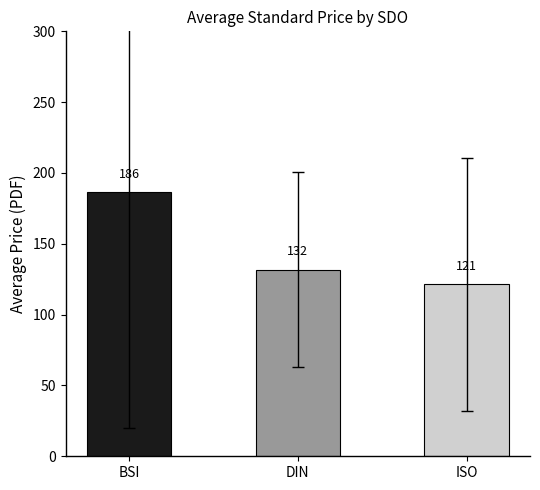

At which label does the data first exceed 131?

BSI